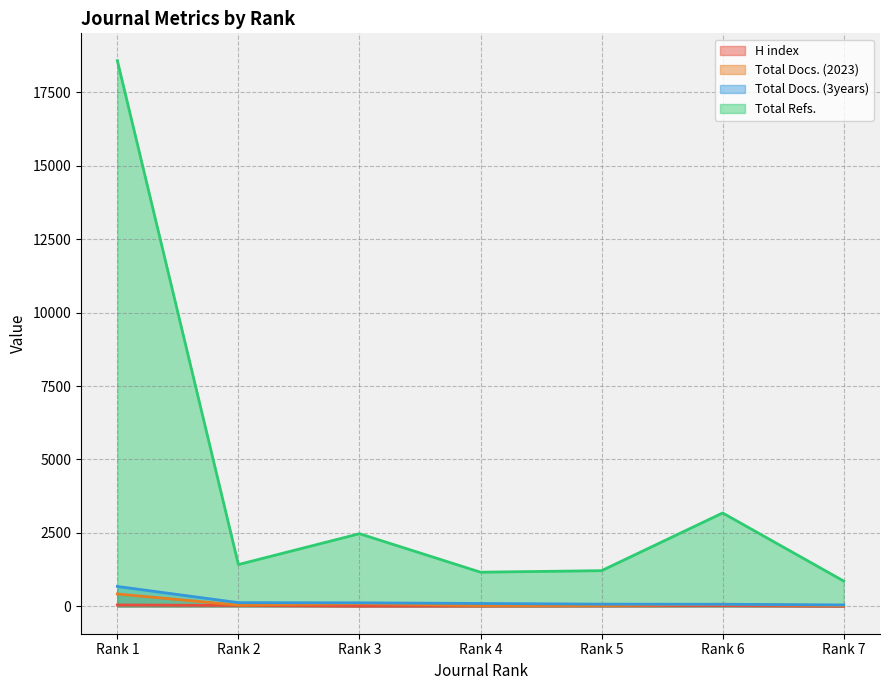

Does the chart have visible grid lines?

Yes